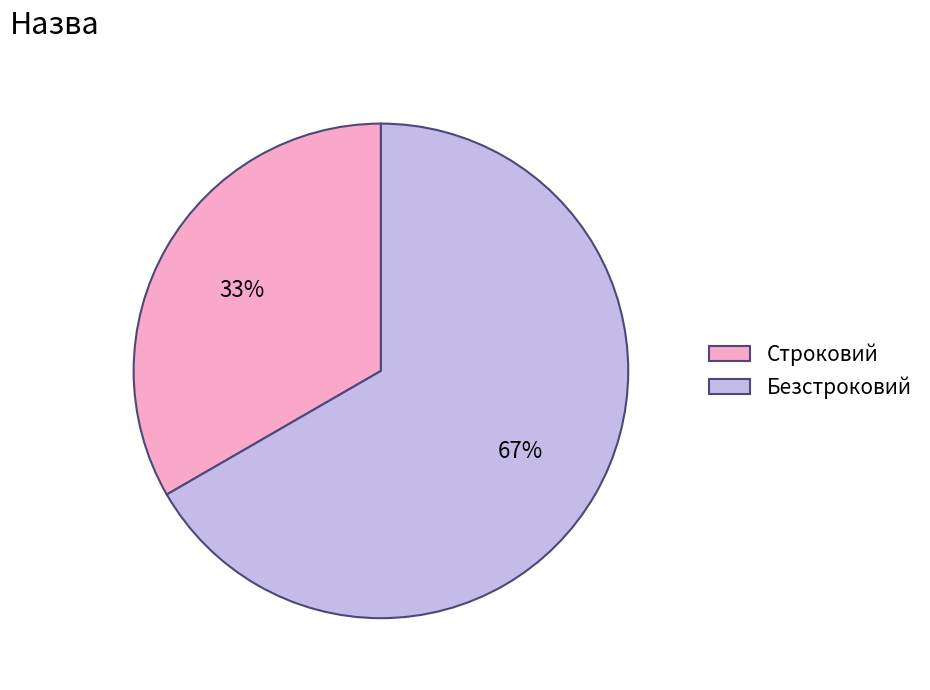

To the nearest percent, what portion does Безстроковий represent?

67%